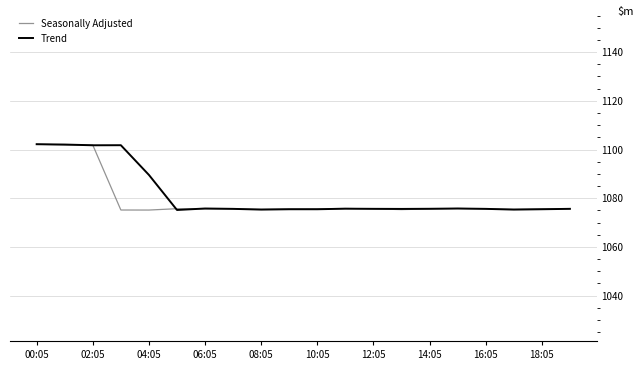

What is the smallest value displayed?

1075.2